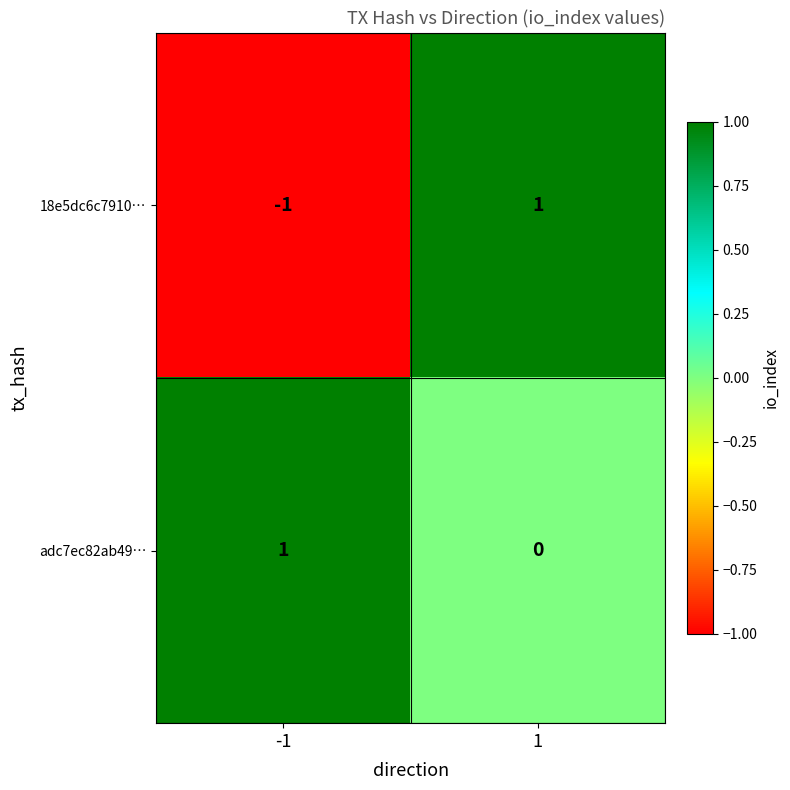

Which series has the largest range (max minus min)?

18e5dc6c7910…